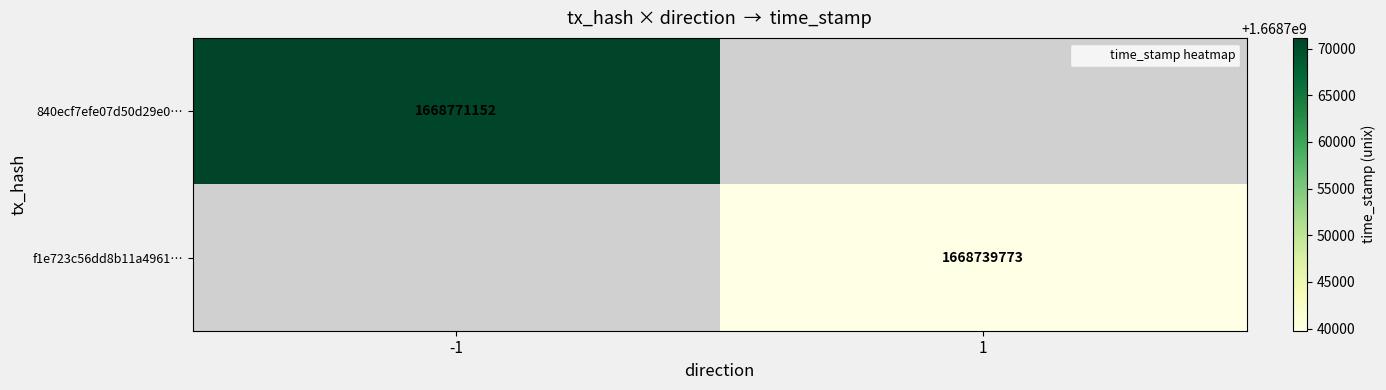

The value of 840ecf7efe07d50d29e0… at -1 is 1668771152.0. True or false?

True